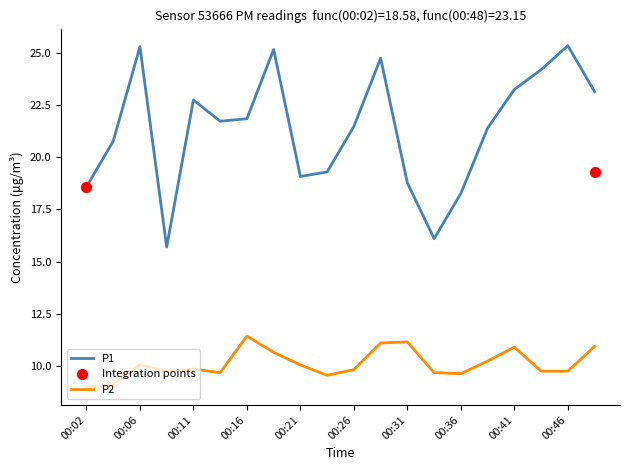

Which series has the largest total across all categories?

P1